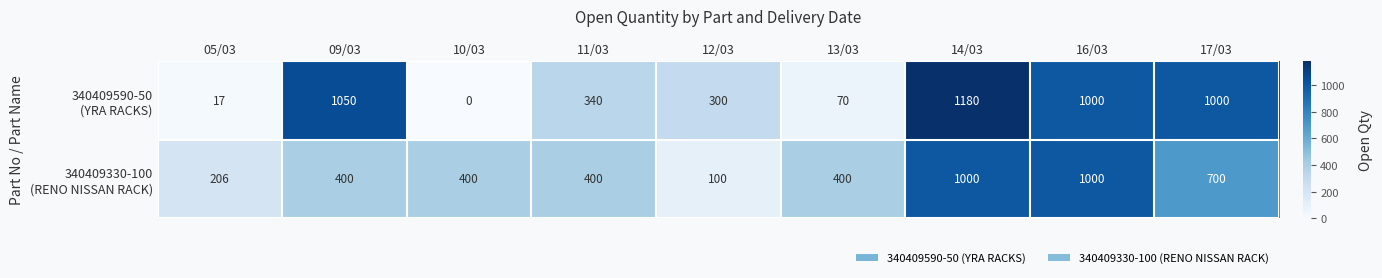

What is the difference between the highest and lowest values at 09/03?

650